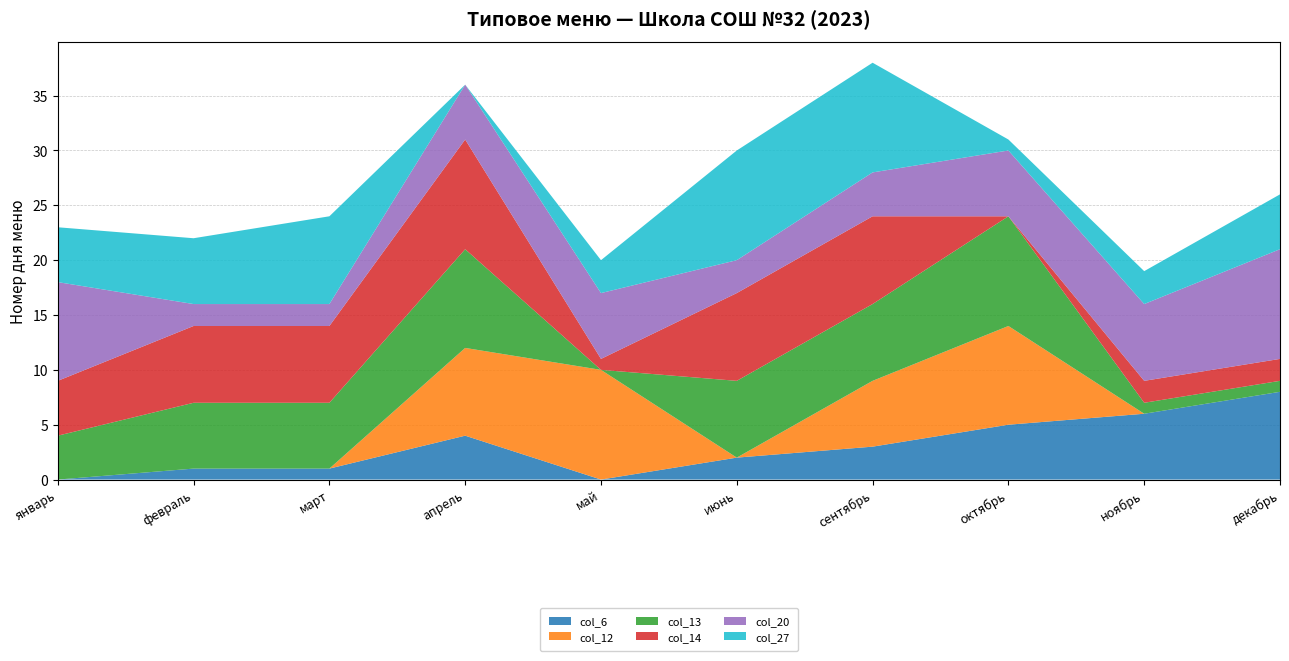

Reading left to right, list all the values displayed in this chart.

col_6: январь=0	февраль=1	март=1	апрель=4	май=0	июнь=2	сентябрь=3	октябрь=5	ноябрь=6	декабрь=8
col_12: январь=0	февраль=0	март=0	апрель=8	май=10	июнь=0	сентябрь=6	октябрь=9	ноябрь=0	декабрь=0
col_13: январь=4	февраль=6	март=6	апрель=9	май=0	июнь=7	сентябрь=7	октябрь=10	ноябрь=1	декабрь=1
col_14: январь=5	февраль=7	март=7	апрель=10	май=1	июнь=8	сентябрь=8	октябрь=0	ноябрь=2	декабрь=2
col_20: январь=9	февраль=2	март=2	апрель=5	май=6	июнь=3	сентябрь=4	октябрь=6	ноябрь=7	декабрь=10
col_27: январь=5	февраль=6	март=8	апрель=0	май=3	июнь=10	сентябрь=10	октябрь=1	ноябрь=3	декабрь=5